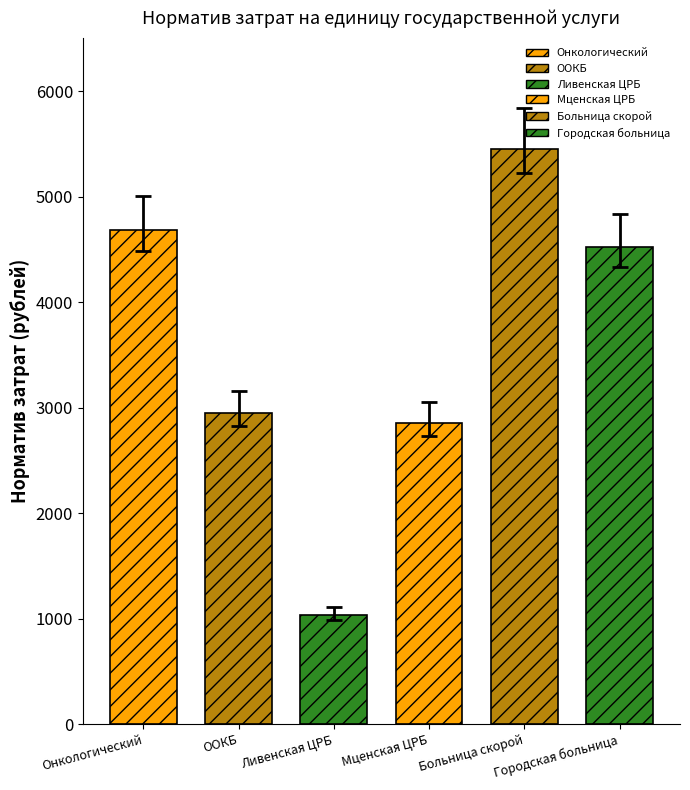

What is the change in value from ООКБ to Ливенская ЦРБ?

-1919.1